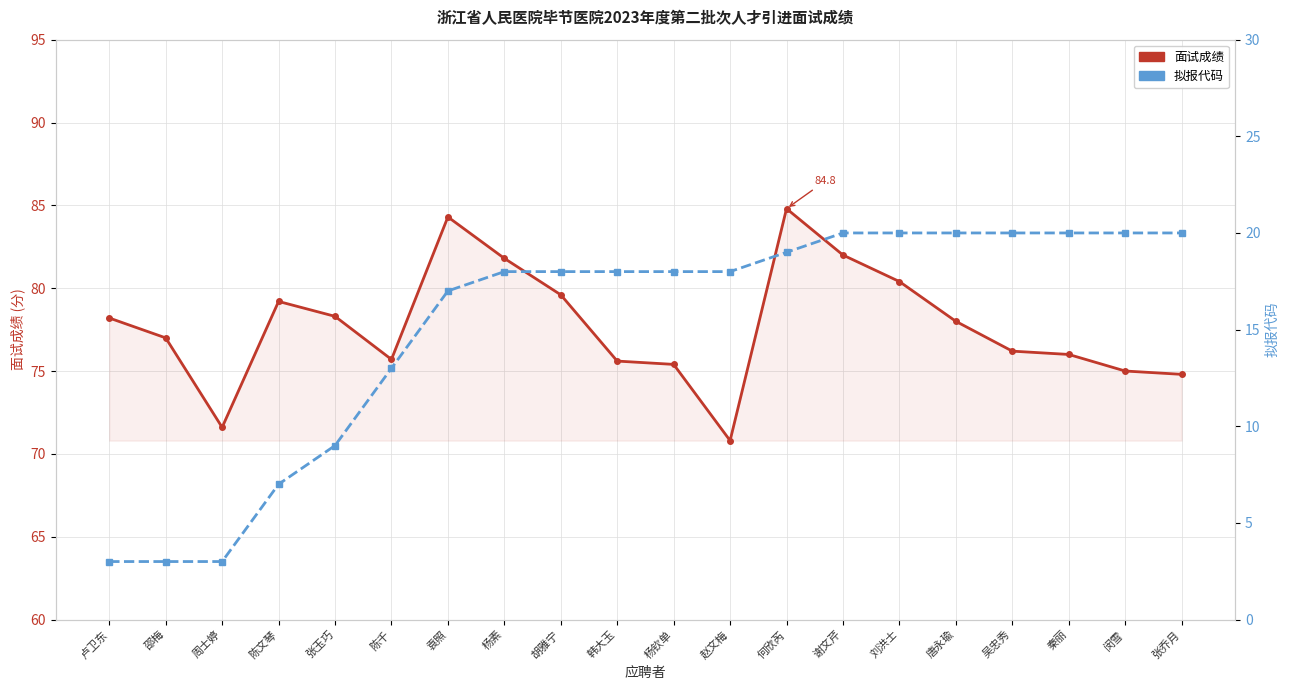

At how many categories does at least one series exceed 29?

20